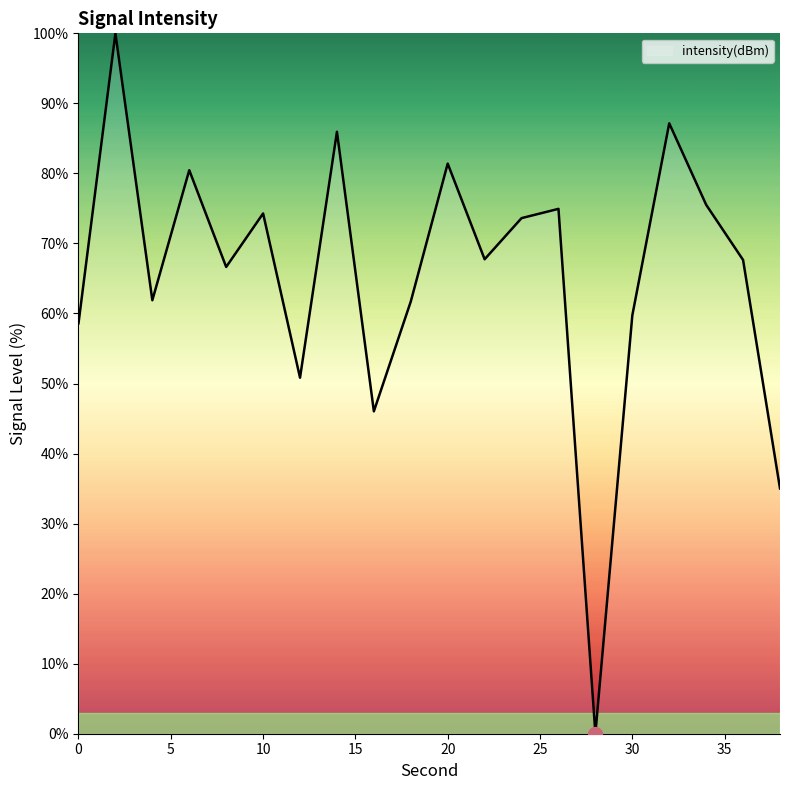

What is the greatest value displayed?

100.0